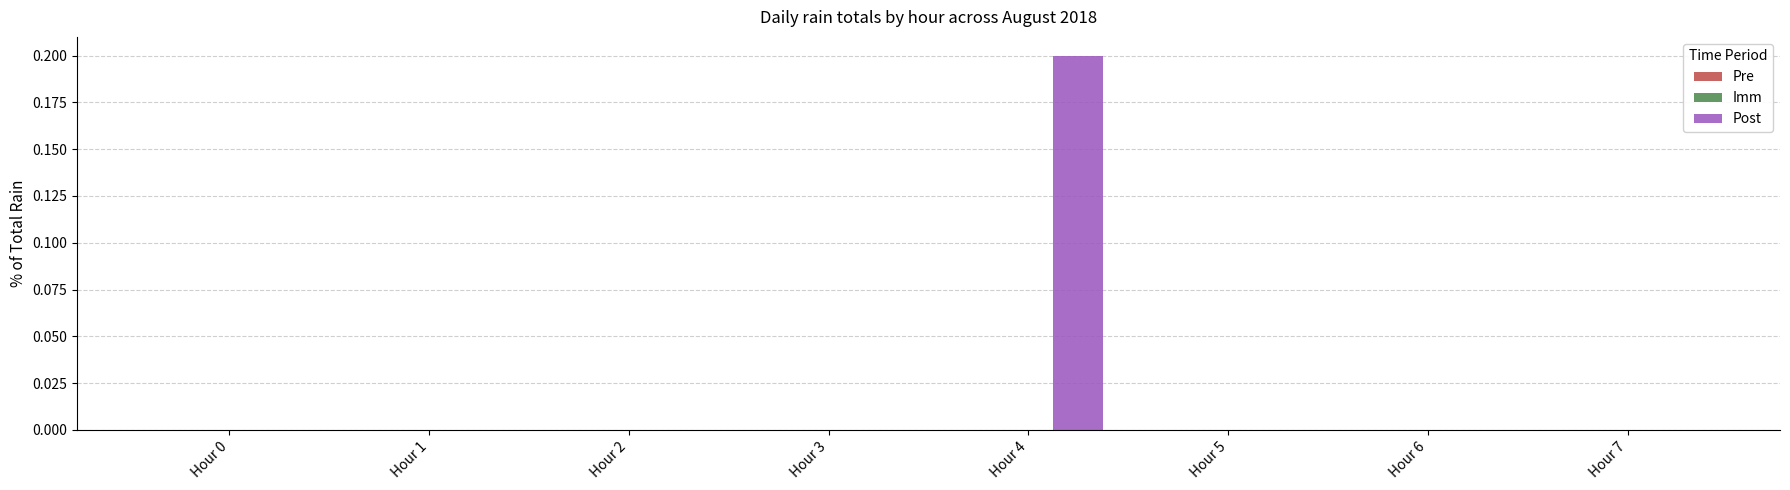

Reading left to right, what are all the values shown in this chart?

Hour 0=0.0	Hour 1=0.0	Hour 2=0.0	Hour 3=0.0	Hour 4=0.2	Hour 5=0.0	Hour 6=0.0	Hour 7=0.0